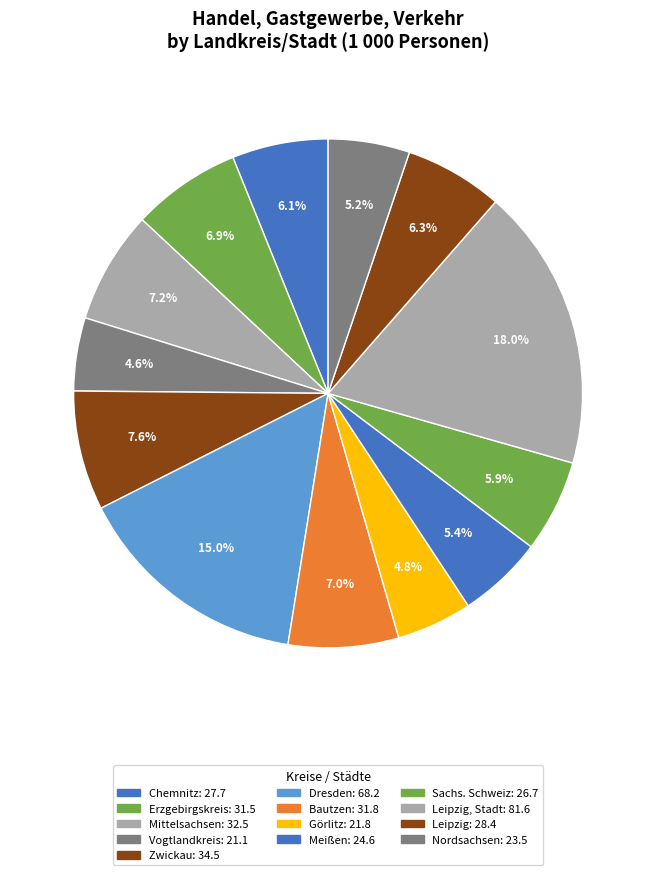

Which slice is the smallest?

Vogtlandkreis